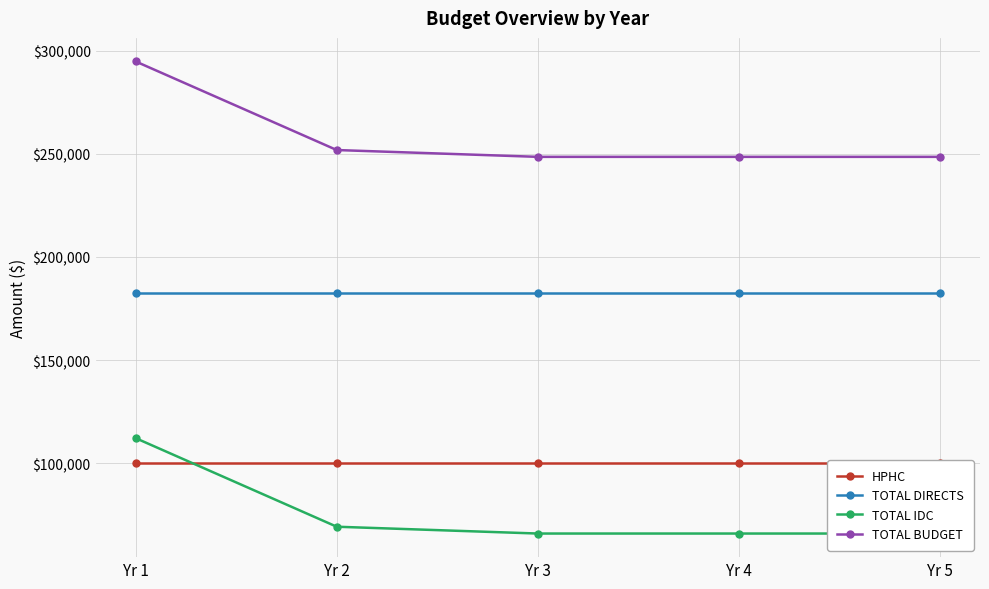

Reading right to left, extract all data points from this chart.

HPHC: 100000	100000	100000	100000	100000
TOTAL DIRECTS: 182500	182500	182500	182500	182500
TOTAL IDC: 66000	66000	66000	69300	112200
TOTAL BUDGET: 248500	248500	248500	251800	294700